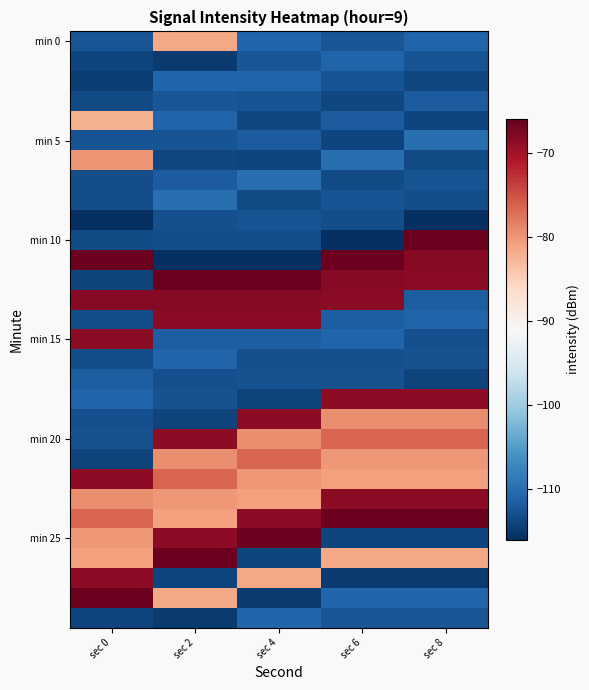

Which series changed the most between sec 6 and sec 8?

min 10